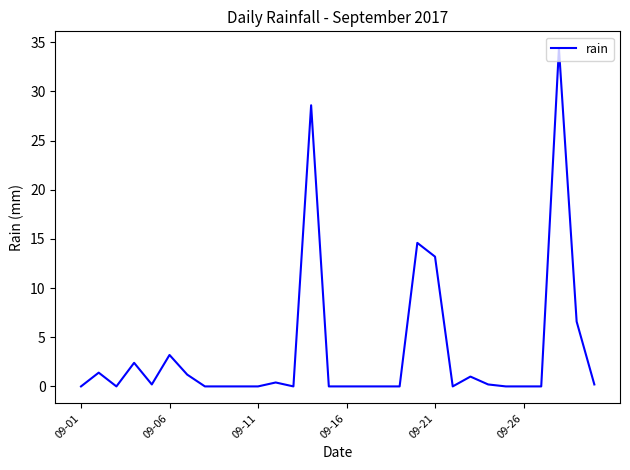

What is the difference between the maximum and minimum values?

34.4